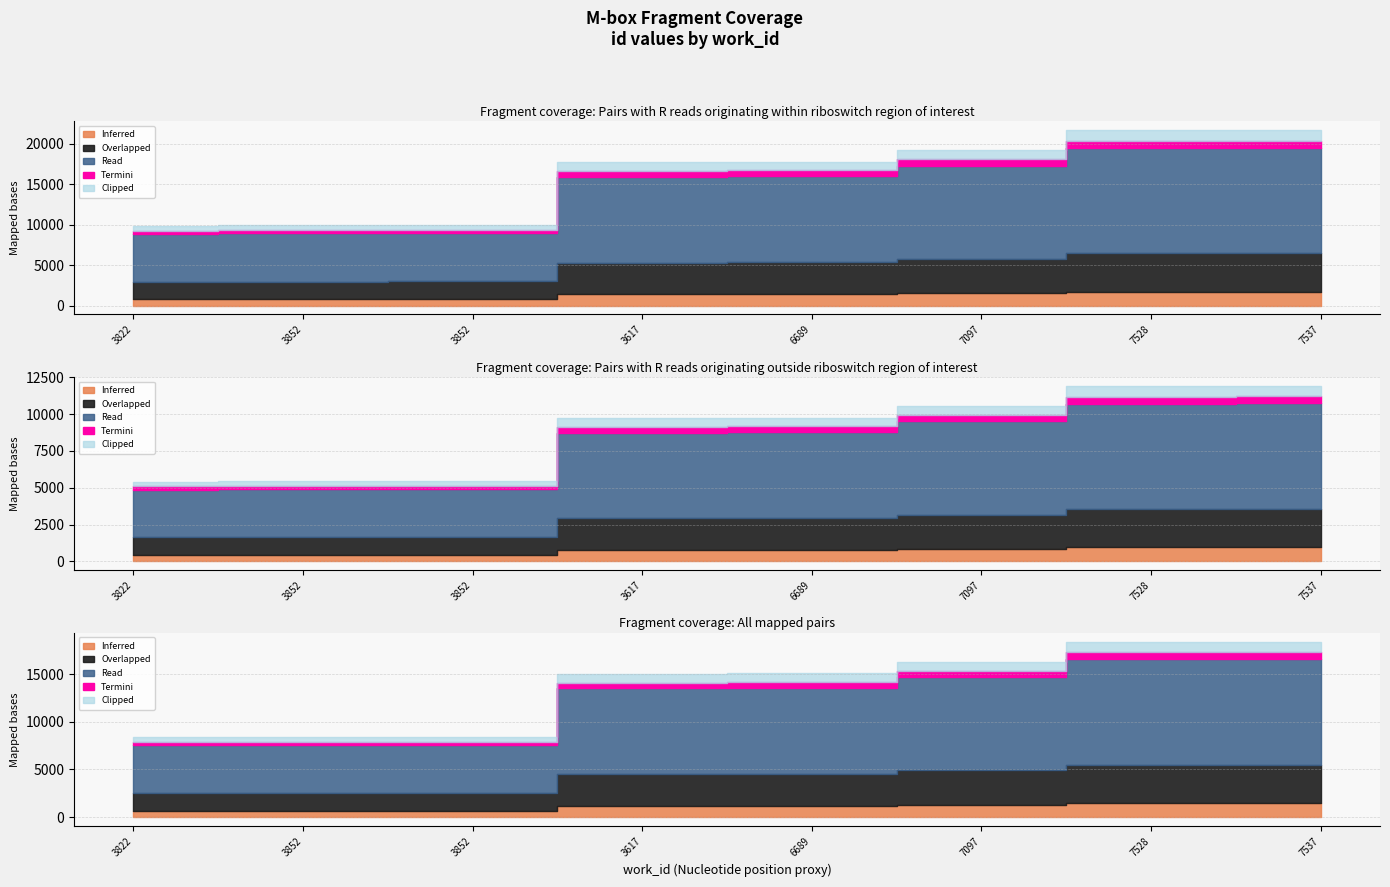

What value does the data have at 6689, to the nearest 10?

17750